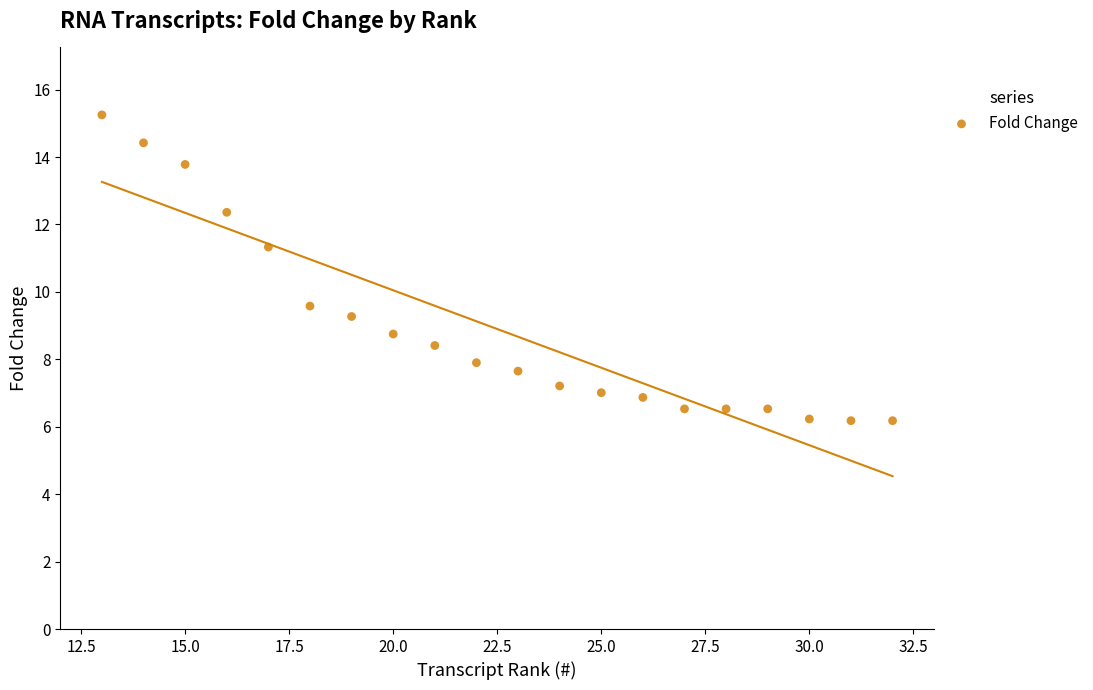

What is the range of Y values (max minus min)?

9.1